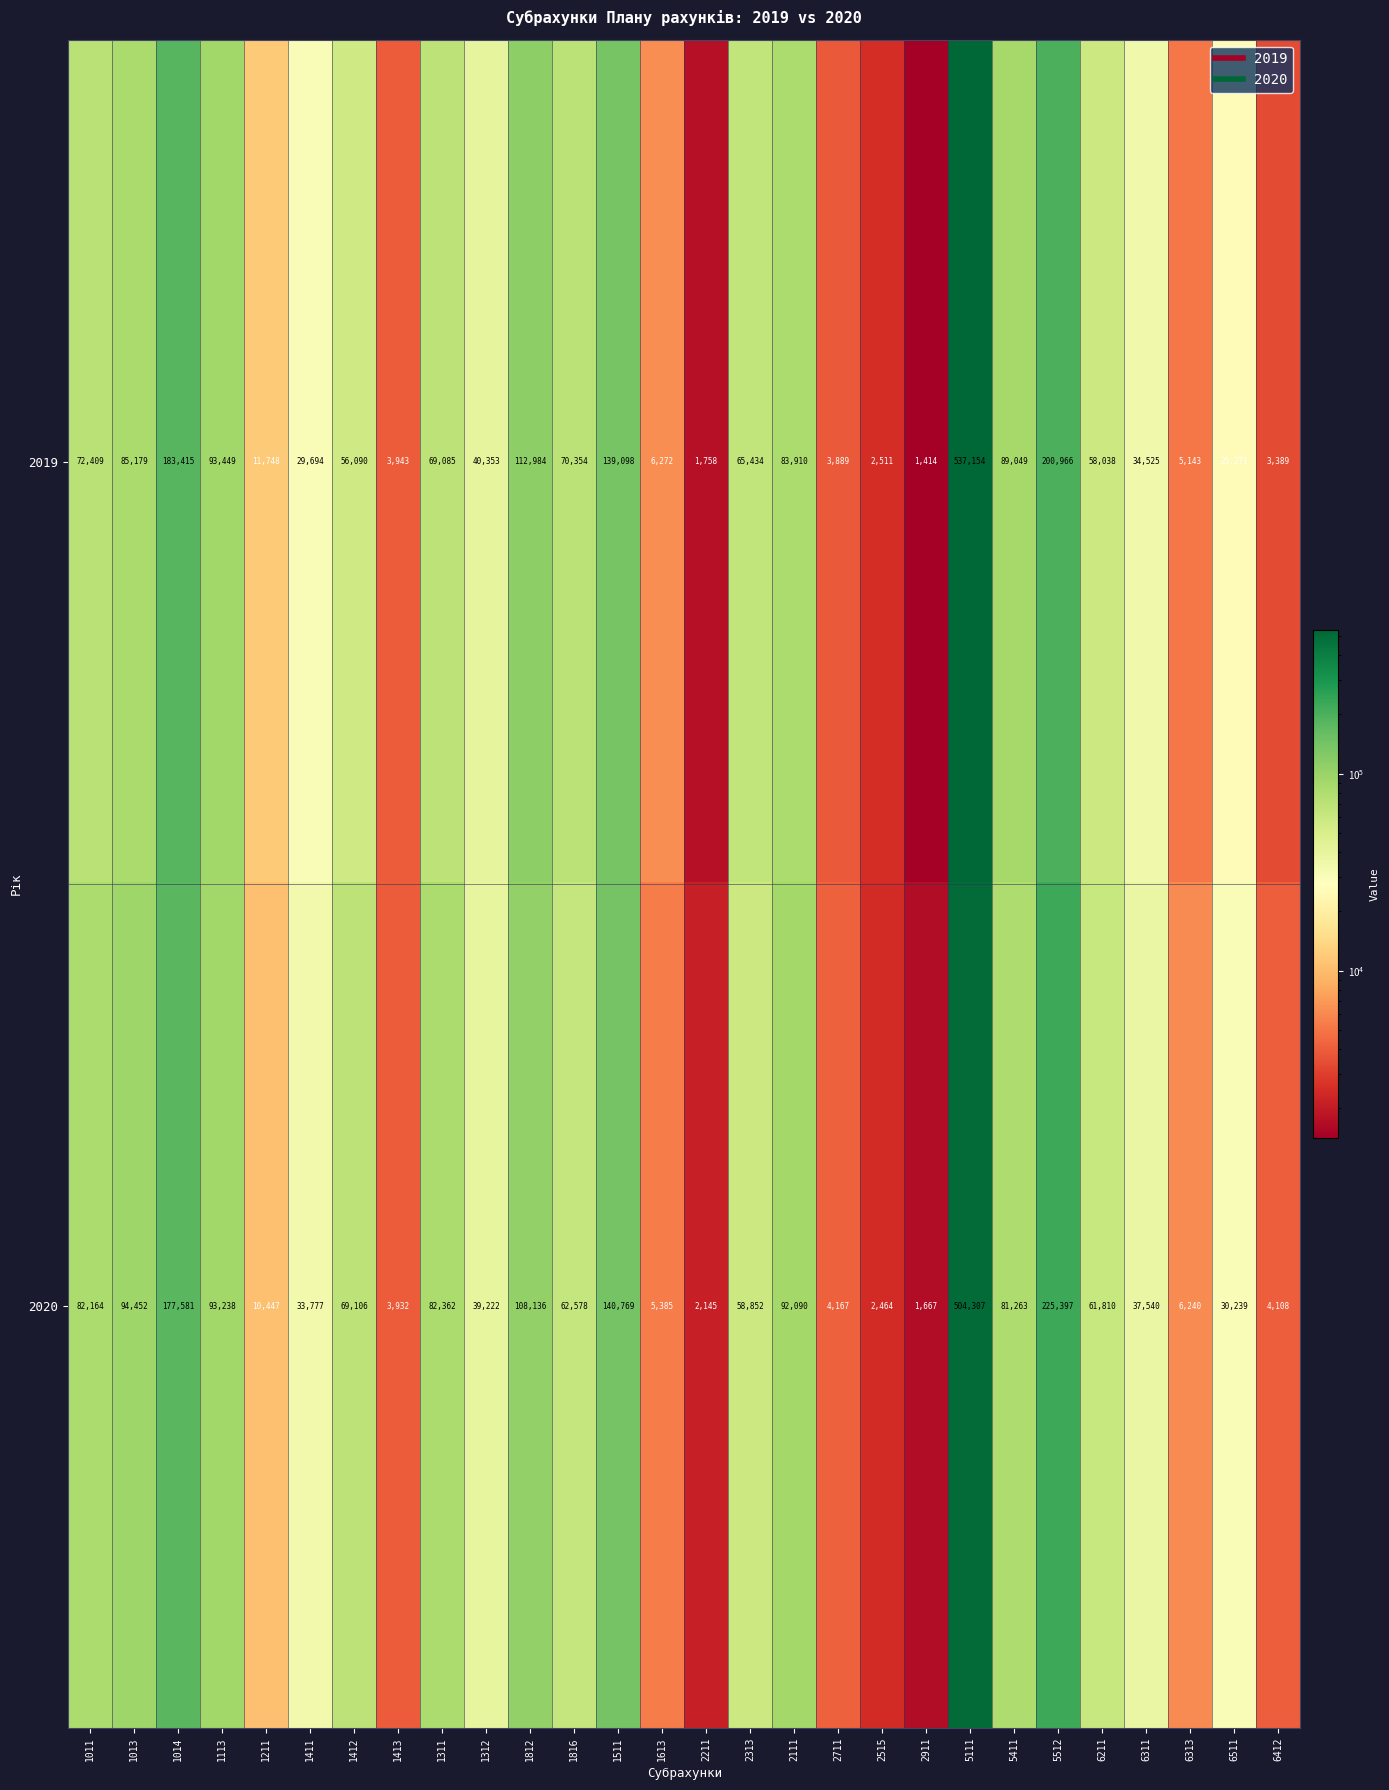

Where is 2019 nearest to the value 269284?

5512